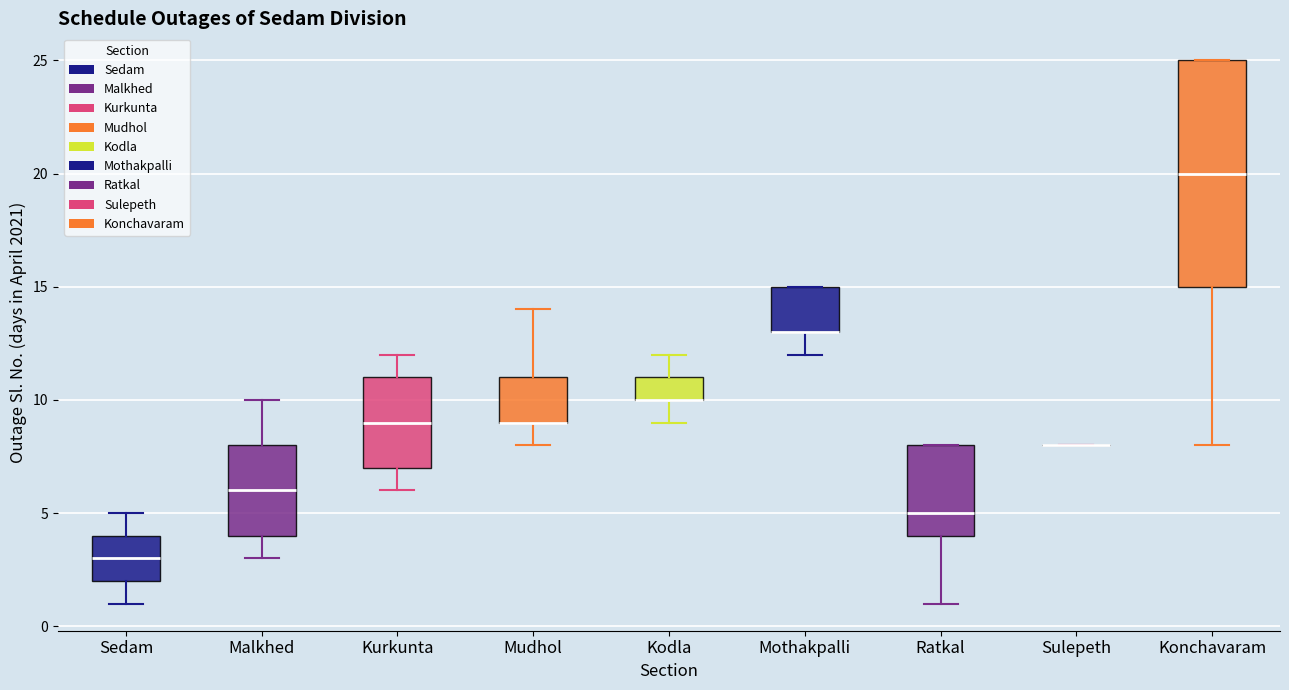

Where does the median line of the box for Konchavaram sit on the y-axis? The values are not printed on the chart, so give them approximately, as read against the axis.

20